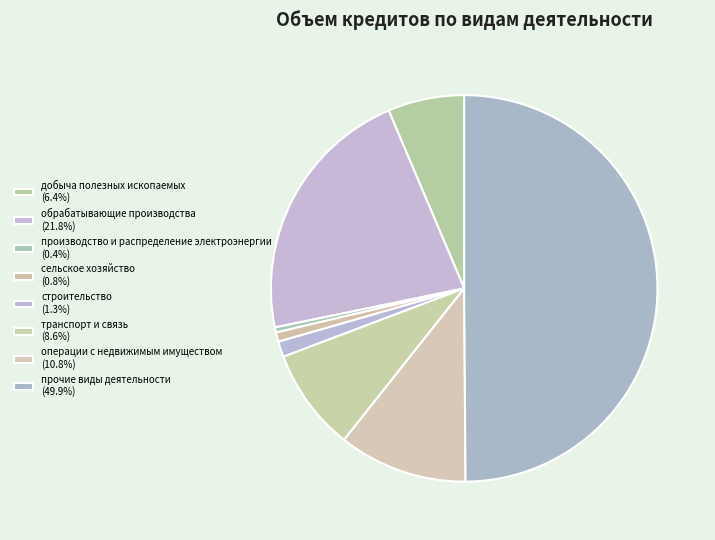

The добыча полезных ископаемых slice represents 1% of the pie. True or false?

False